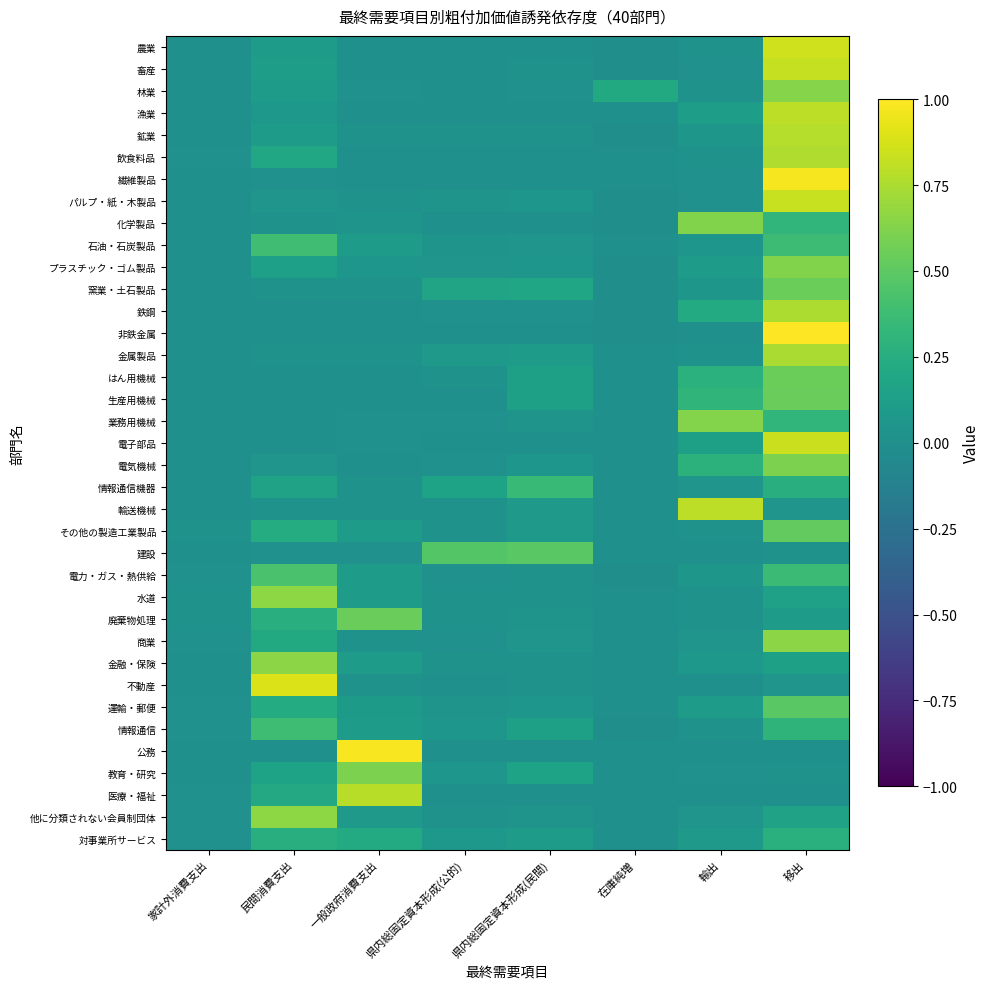

Rank the series at 県内総固定資本形成(民間) from lowest to highest value.

医療・福祉, 漁業, 非鉄金属, 飲食料品, 化学製品, 繊維製品, 公務, 電子部品, 農業, 林業, 鉄鋼, 鉱業, 不動産, 電力・ガス・熱供給, 畜産, 金融・保険, 水道, 業務用機械, 廃棄物処理, 他に分類されない会員制団体, 商業, 石油・石炭製品, 運輸・郵便, パルプ・紙・木製品, プラスチック・ゴム製品, 電気機械, その他の製造工業製品, 輸送機械, 対事業所サービス, 金属製品, 生産用機械, 情報通信, はん用機械, 教育・研究, 窯業・土石製品, 情報通信機器, 建設